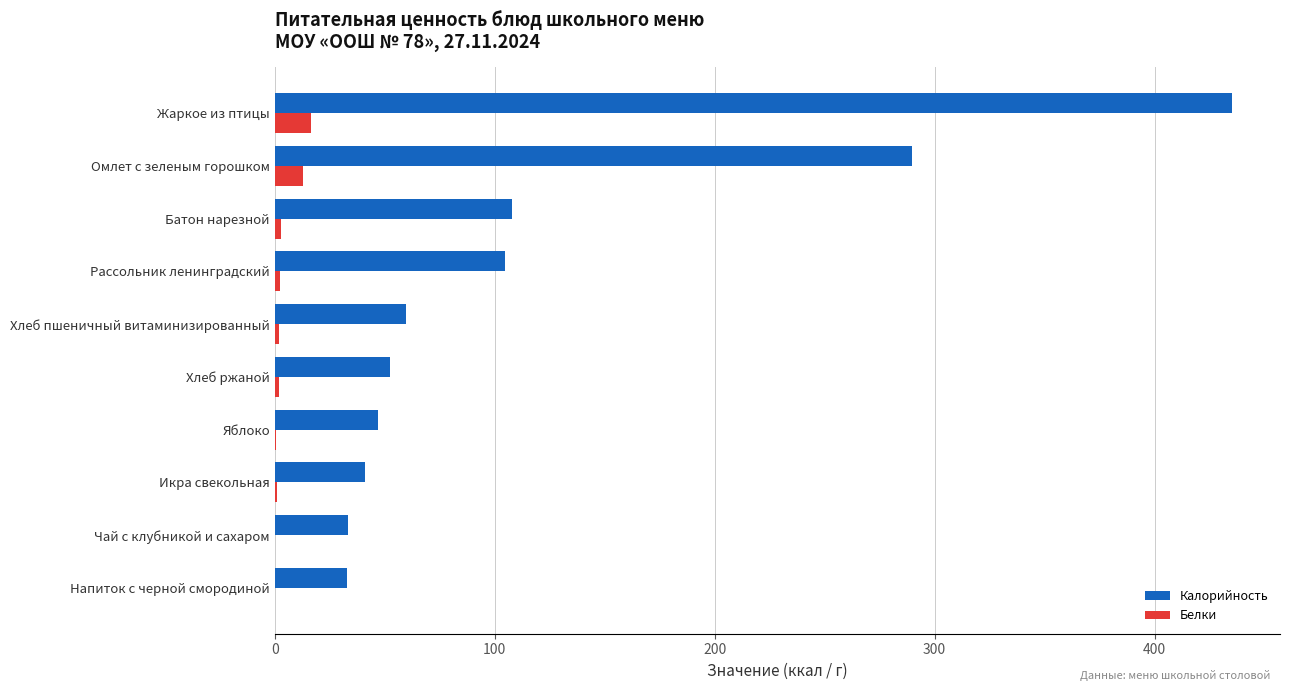

Between Омлет с зеленым горошком and Жаркое из птицы, which series saw the biggest shift?

Калорийность